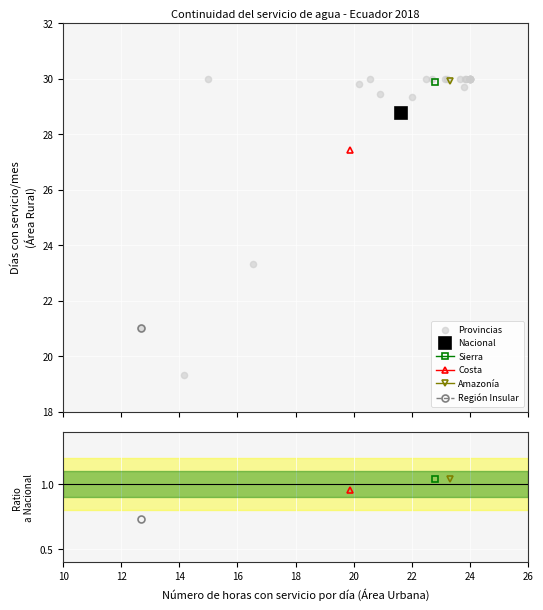

What Y value in the scatter plot is closest to 24?

23.3